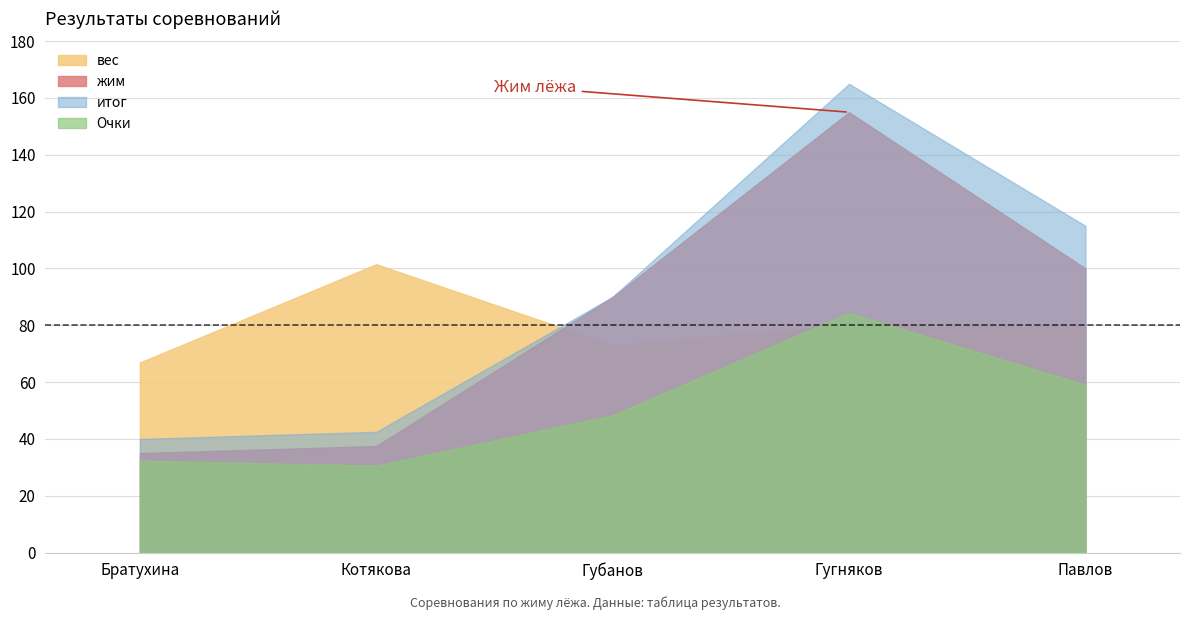

Between Котякова and Гугняков, which series saw the biggest shift?

итог